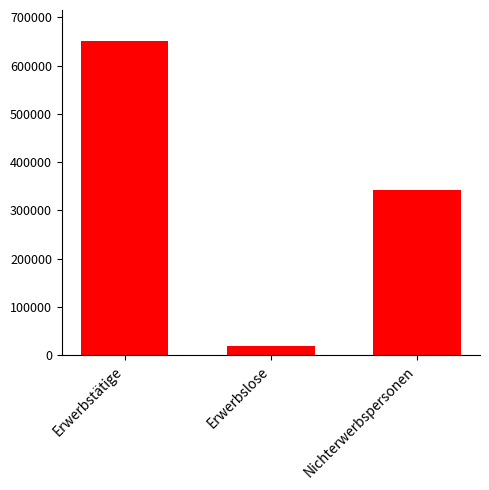

What position from the left is Nichterwerbspersonen?

3